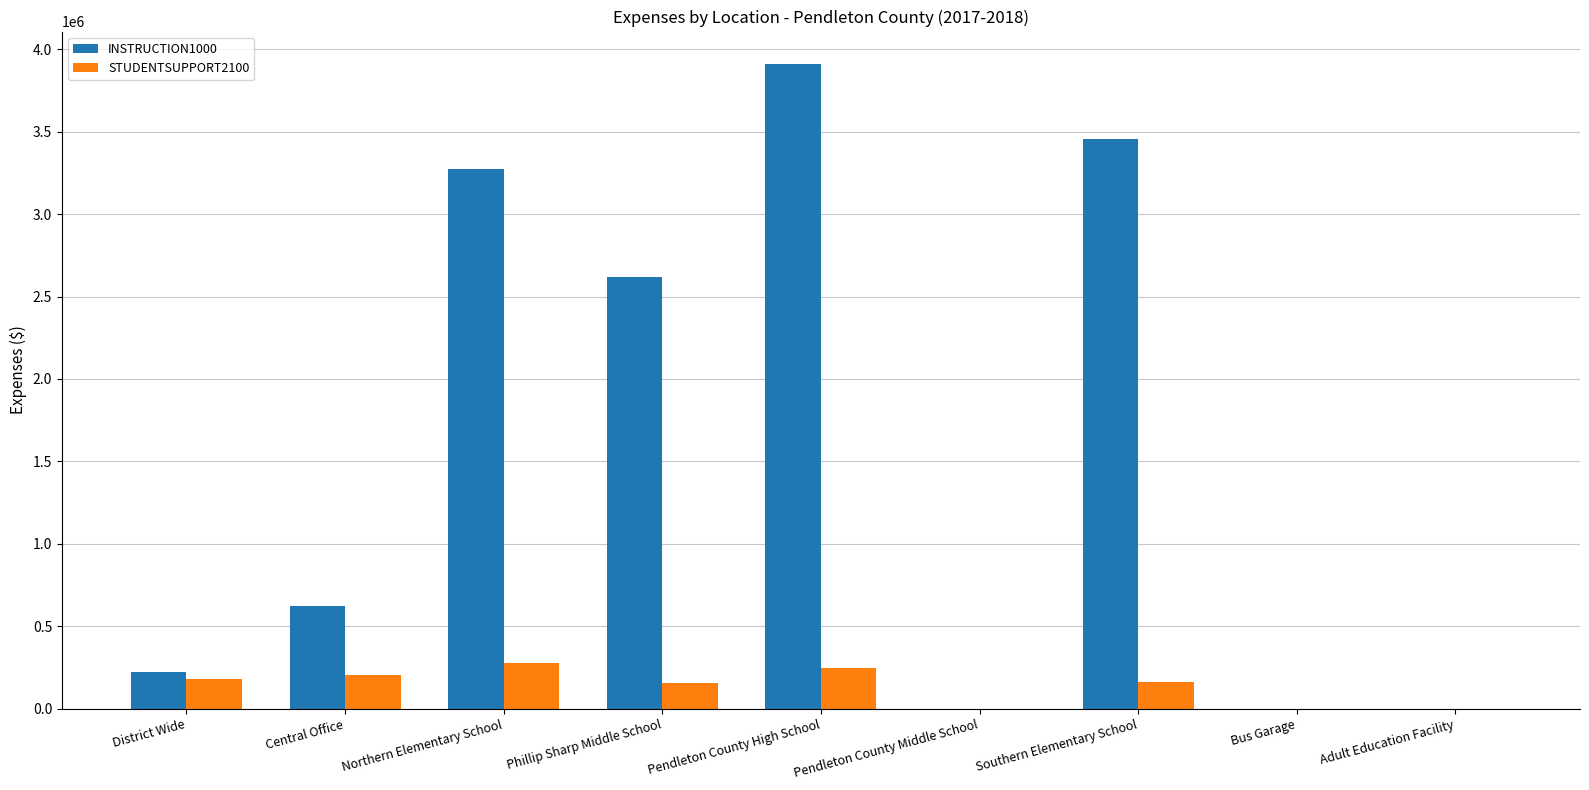

What is the sum of the INSTRUCTION1000 values at Phillip Sharp Middle School and Bus Garage?

2619593.4